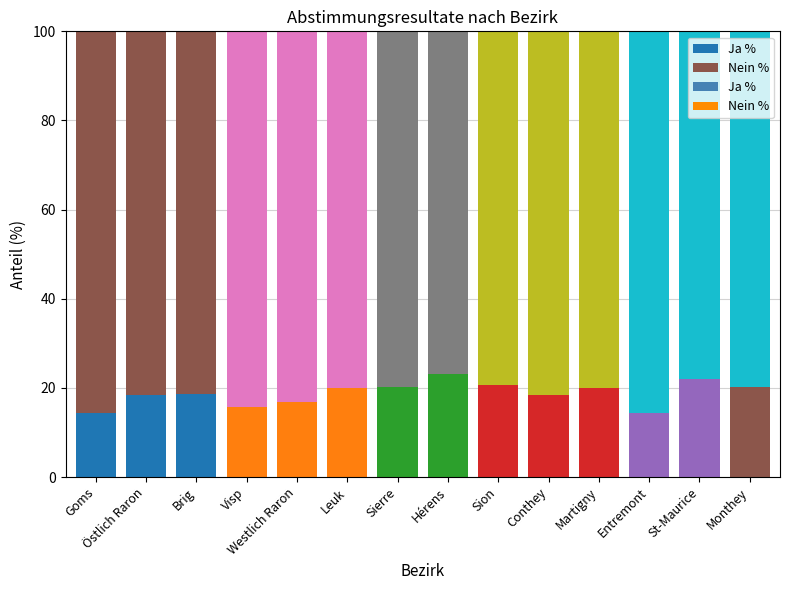

What is the label of the 11th bar from the left?

Martigny